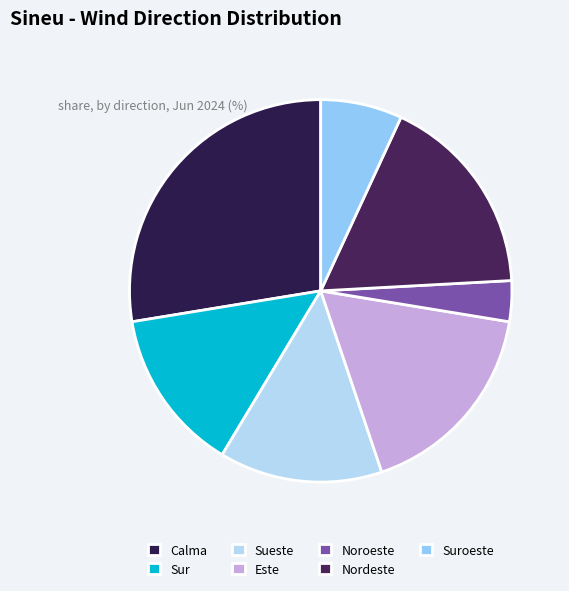

Is Nordeste the majority of the pie?

No